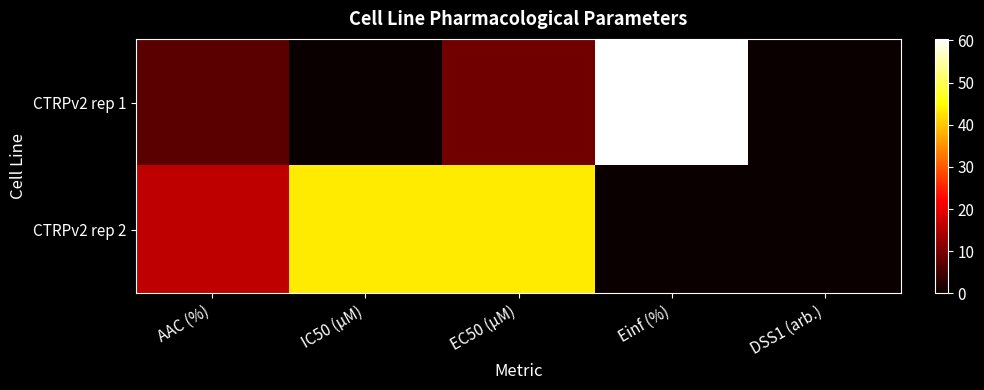

Between IC50 (µM) and AAC (%), which is larger?

AAC (%)